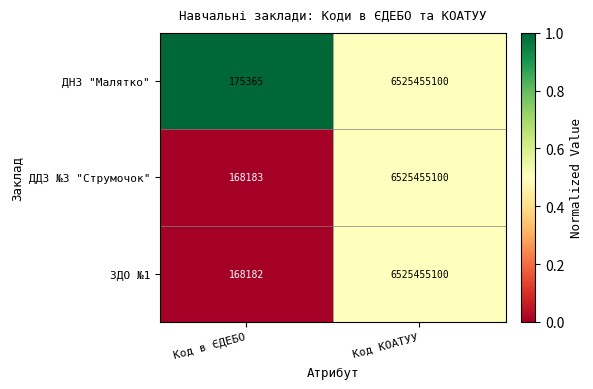

What is the spread (max minus min) of values at Код в ЄДЕБО?

7183